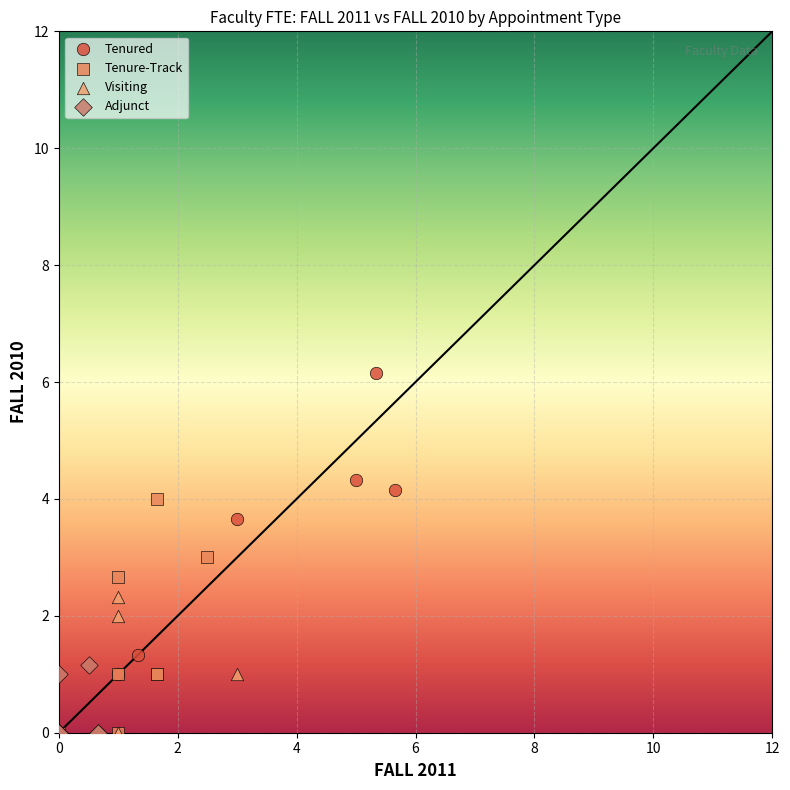

Which series has the widest spread of Y values?

Tenured